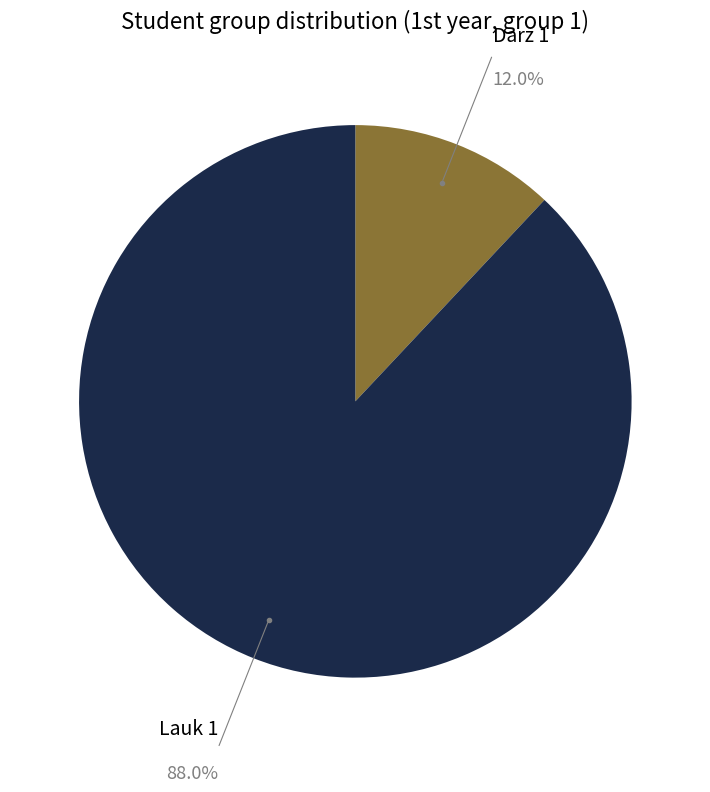

Is there a majority slice in this chart?

Yes